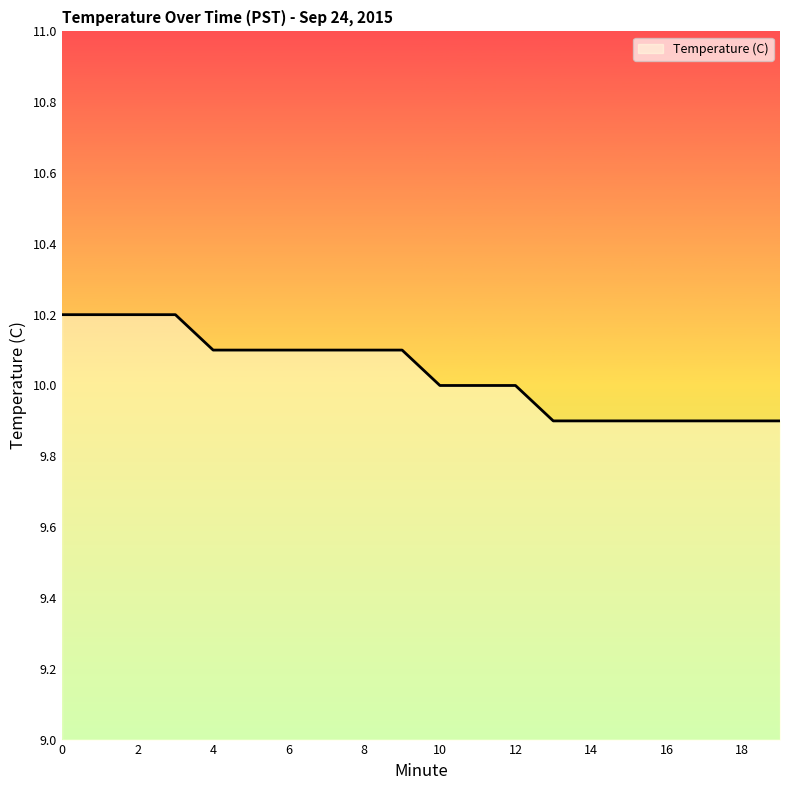

What is the difference between the maximum and minimum values?

0.3